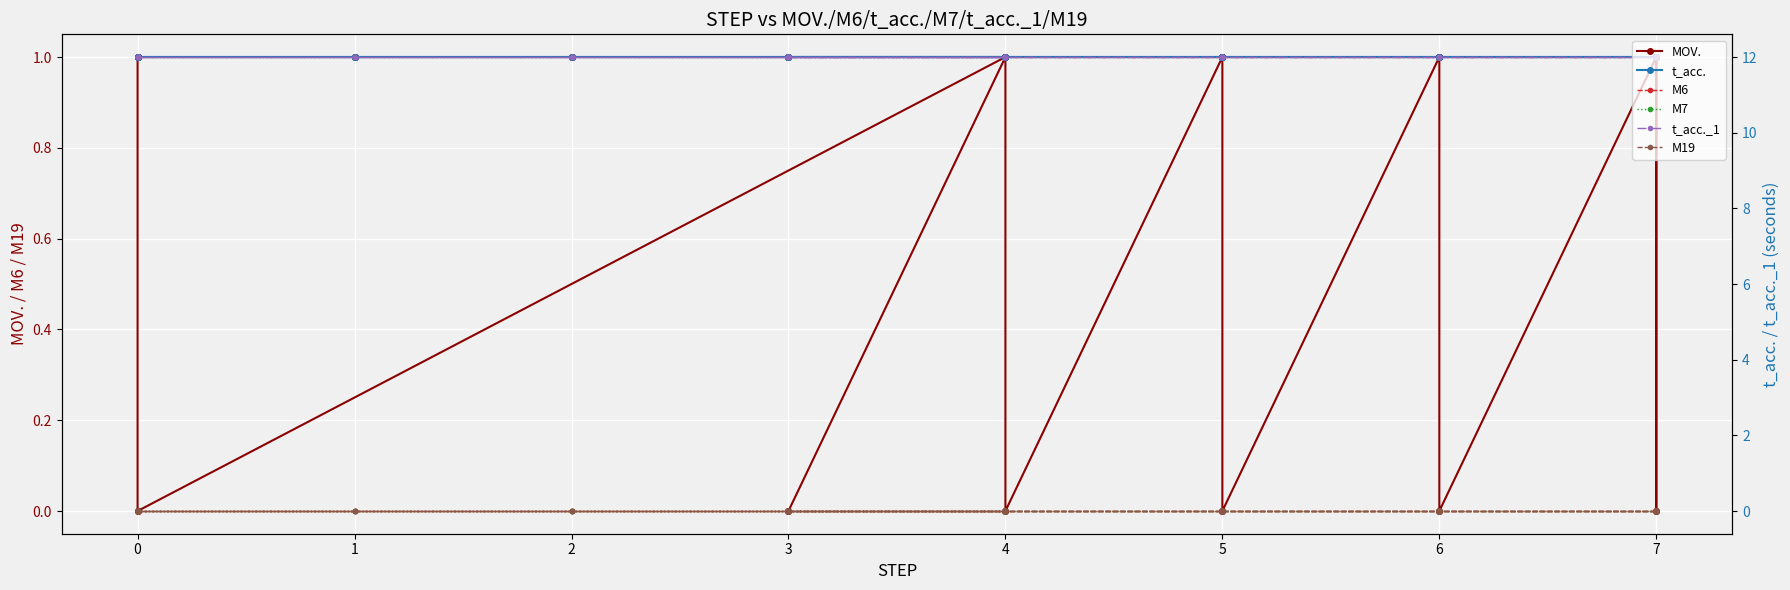

True or false: M7 has more than 1 points higher than both neighbors.

False